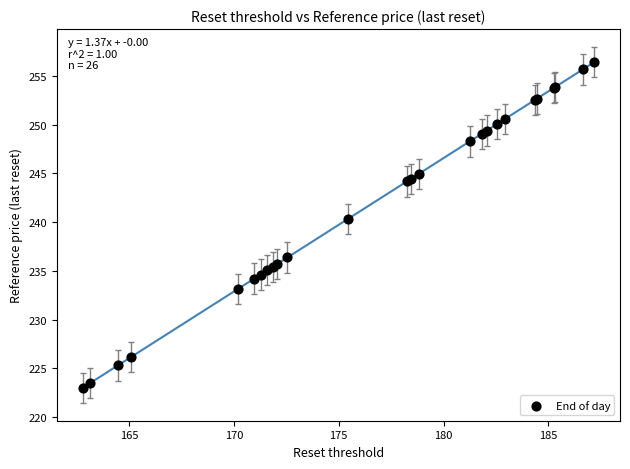

What Y value in the scatter plot is closest to 239?

240.3